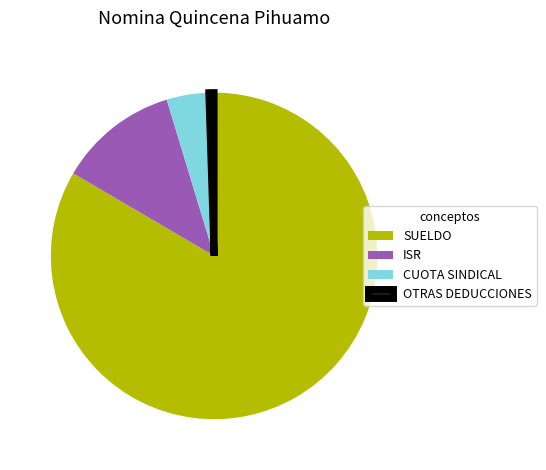

Does any single category account for the majority?

Yes